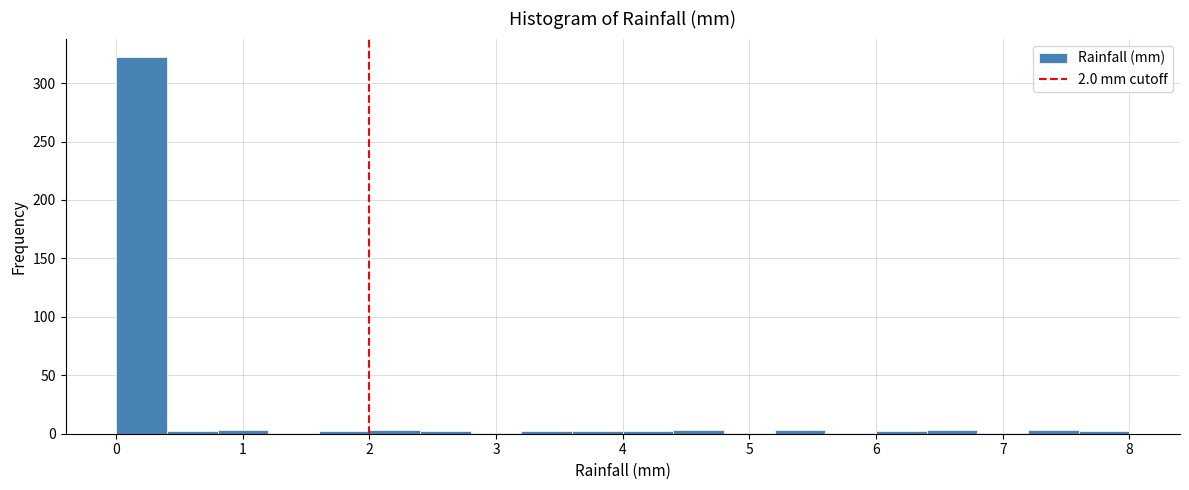

Which range on the x-axis has the tallest bar?

0.0 to 0.4